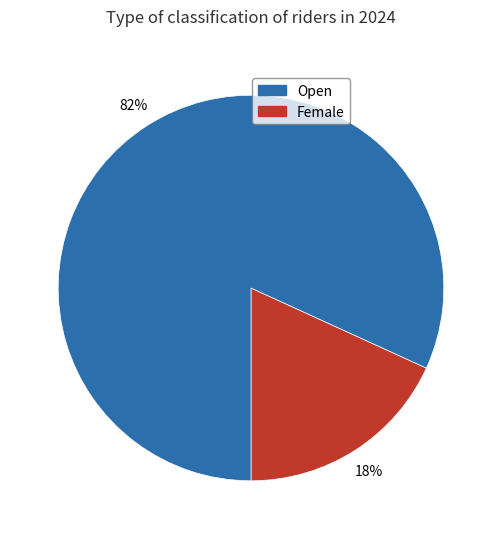

Is there any slice that represents more than half of the pie?

Yes